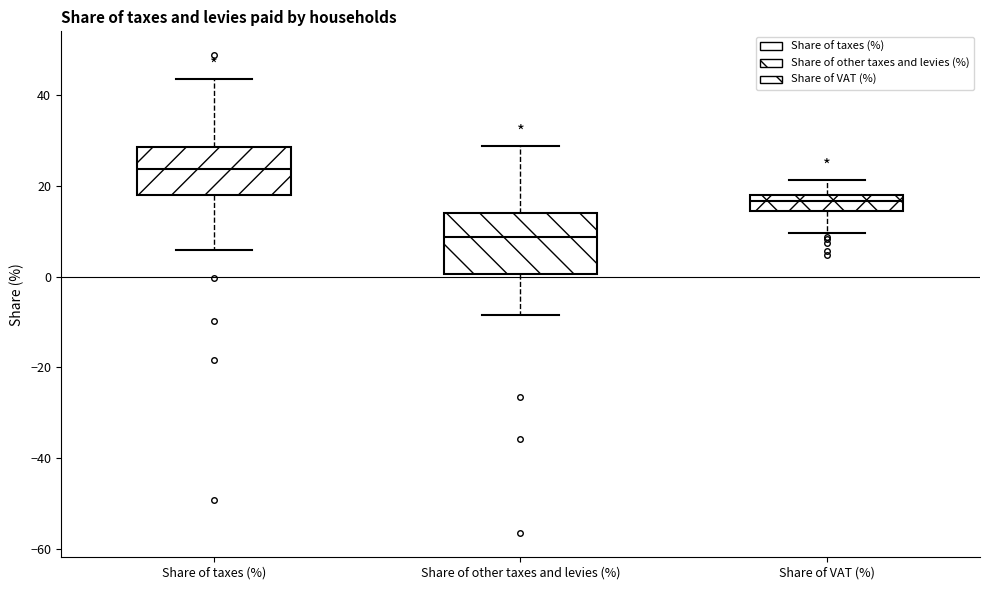

Reading left to right, read every box against the y-axis: the position of its median line, the range the box covers, and the ends of its whiskers. The values are not printed on the chart, so give them approximately, as read against the axis.

Share of taxes (%): median 24, box 18 to 28, whiskers 6 to 44
Share of other taxes and levies (%): median 8, box 0 to 14, whiskers -8 to 28
Share of VAT (%): median 16, box 14 to 18, whiskers 10 to 22